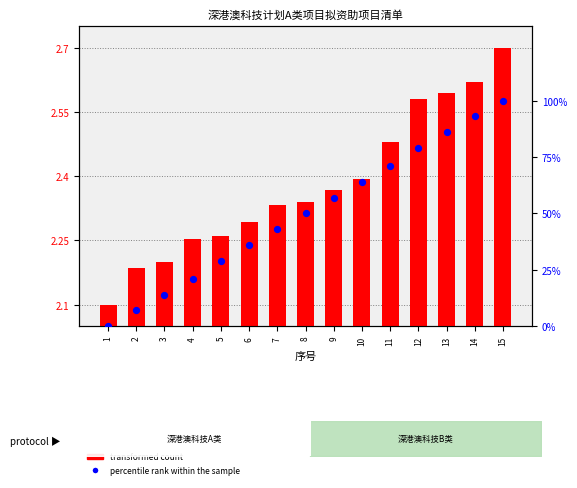

At which category is the sum across all series the highest?

15